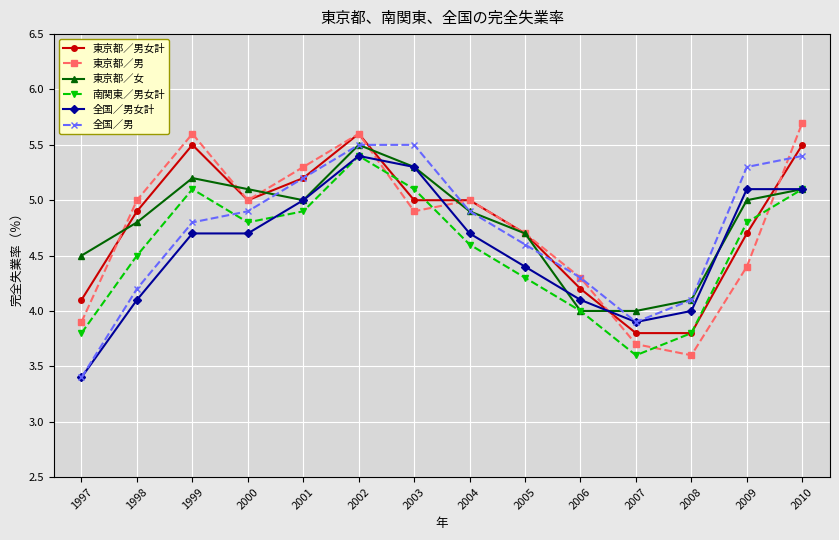

At which category is the sum across all series the highest?

2002